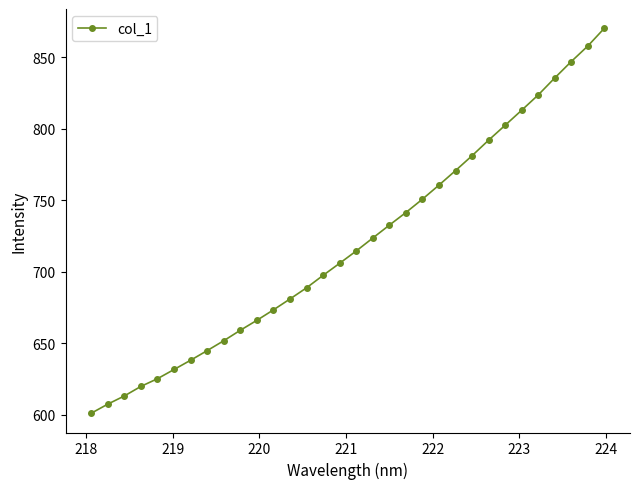

What is the value of the 17th point from the left?

714.5